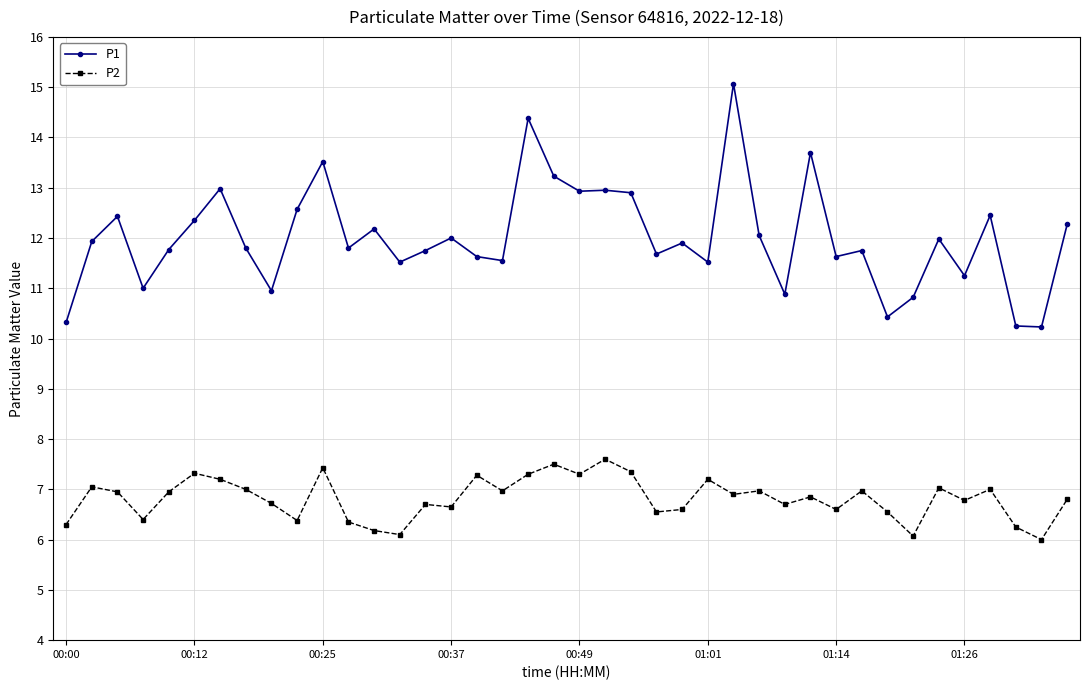

What is the lowest value of the P1 series?

10.2